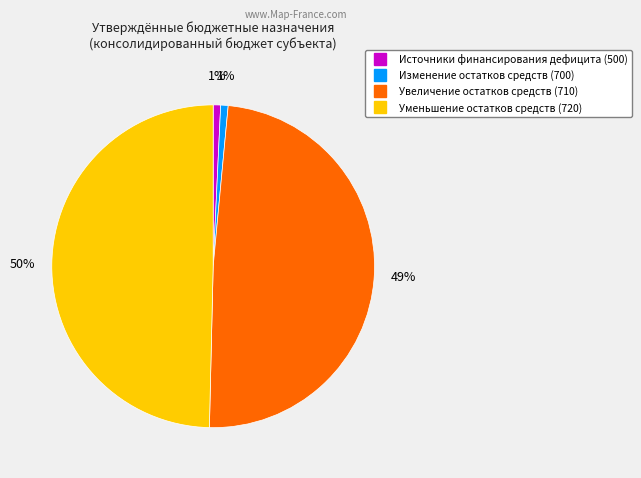

To the nearest percent, what is the difference between the largest and smallest slice percentages?

49%